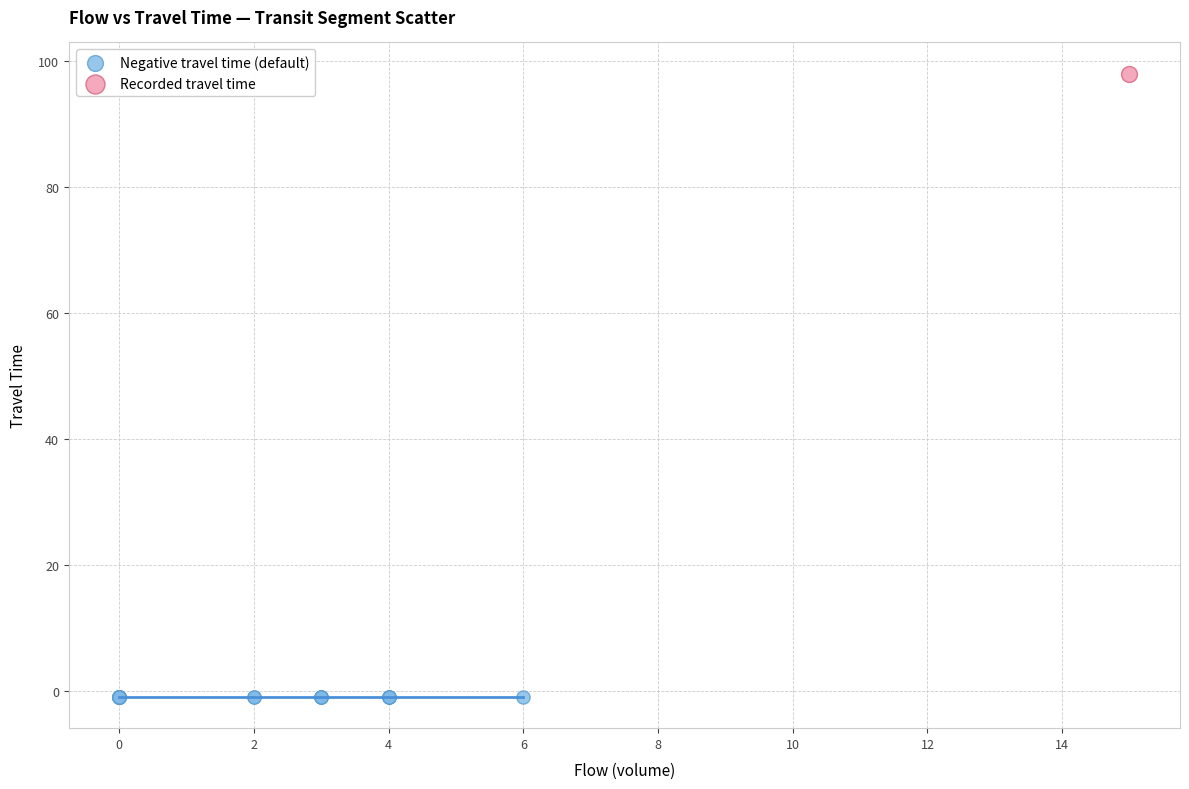

What are all the series names shown in the legend?

Negative travel time (default), Recorded travel time